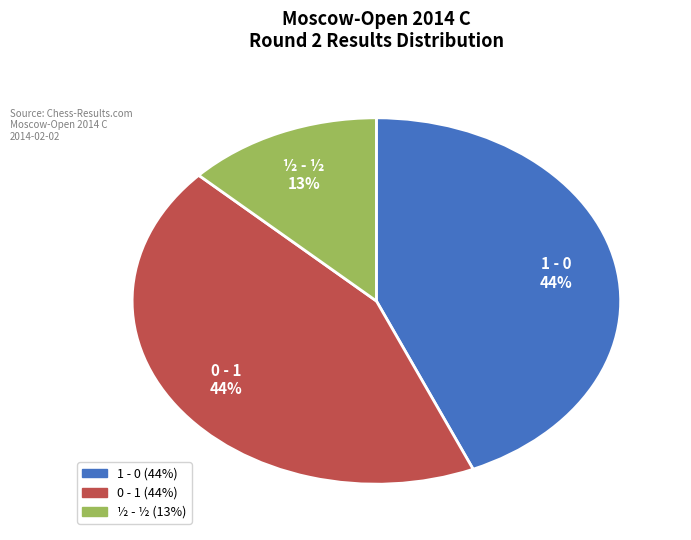

What is the ratio of the value at 0 - 1 to the value at 1 - 0?

1.0